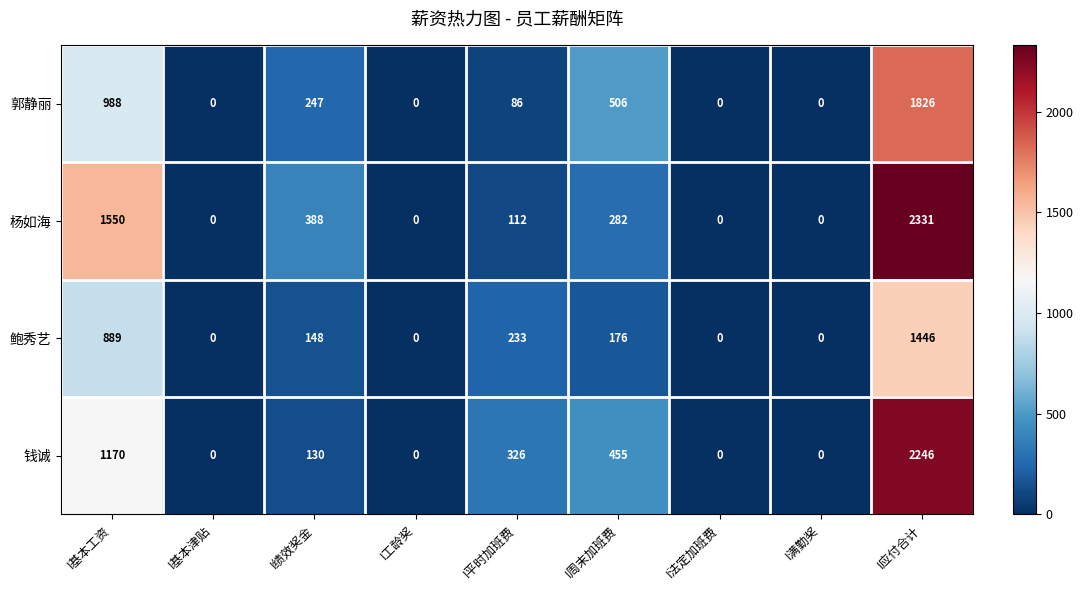

The 郭静丽 series shows 653 at I工龄奖. True or false?

False